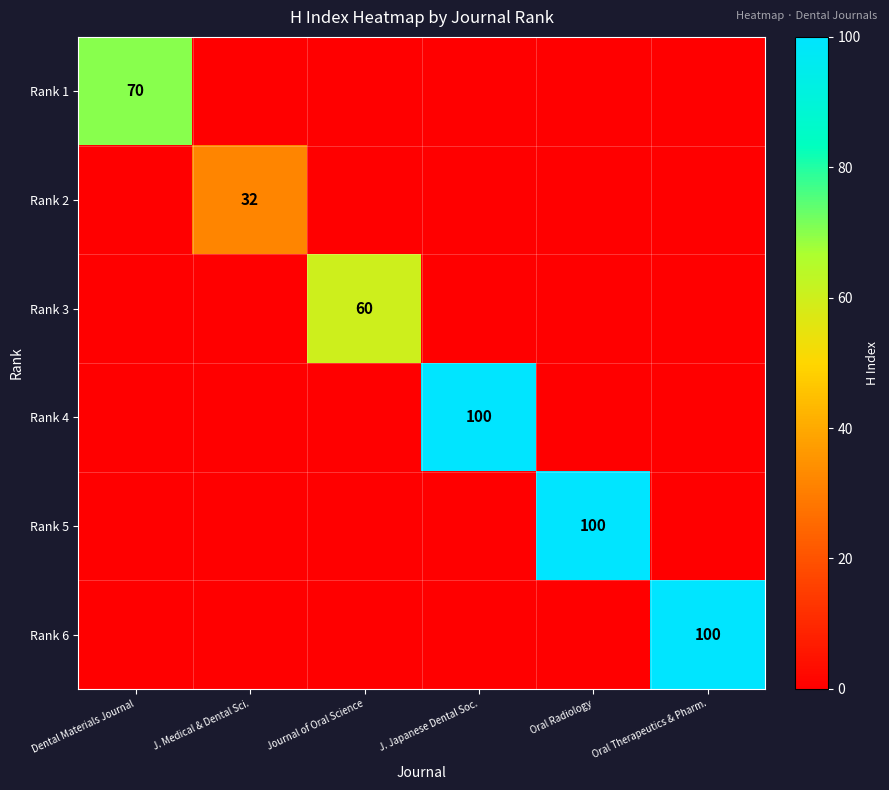

True or false: Rank 6 has a value of 100 at Oral Therapeutics & Pharm..

True